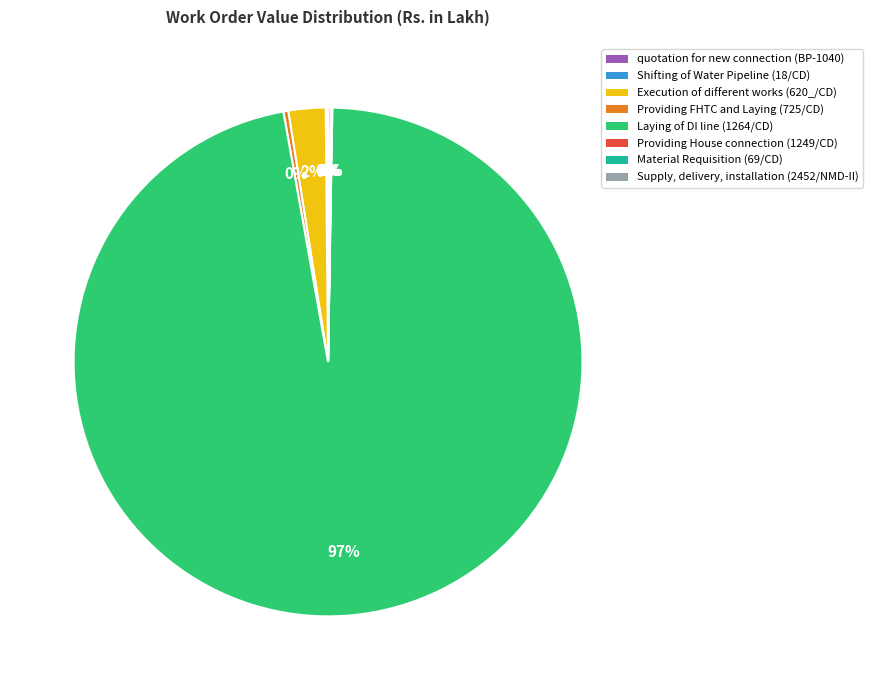

What is the majority slice?

Laying of DI line (1264/CD)